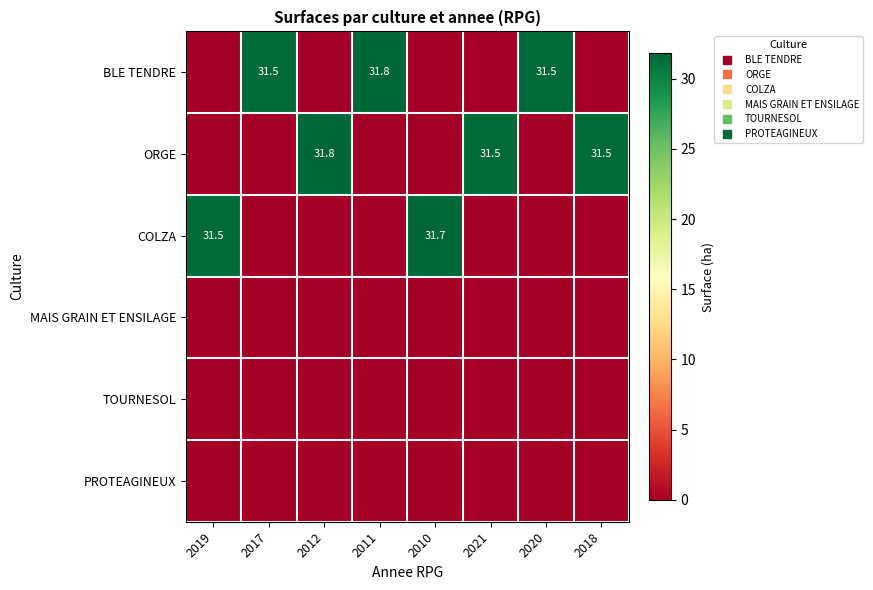

Rank the series by their maximum value, from highest to lowest.

BLE TENDRE, ORGE, COLZA, MAIS GRAIN ET ENSILAGE, TOURNESOL, PROTEAGINEUX